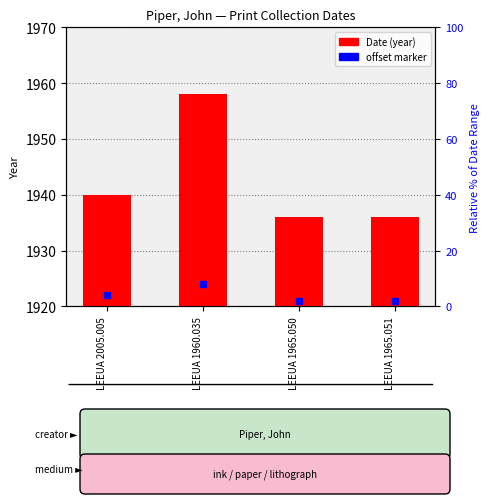

How many data points does each series have?

4